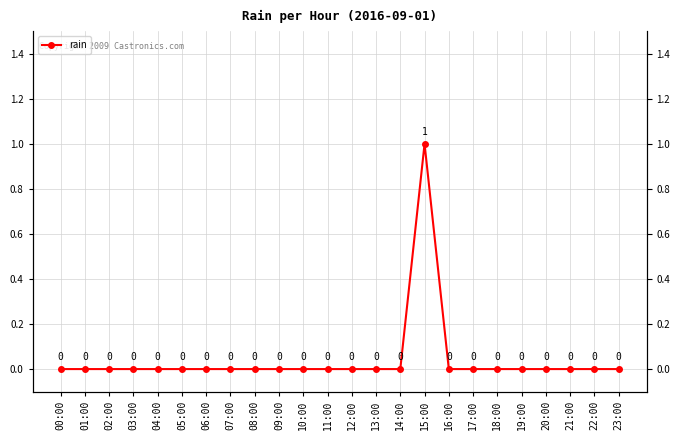

Rank the categories by value from highest to lowest.

15:00, 00:00, 01:00, 02:00, 03:00, 04:00, 05:00, 06:00, 07:00, 08:00, 09:00, 10:00, 11:00, 12:00, 13:00, 14:00, 16:00, 17:00, 18:00, 19:00, 20:00, 21:00, 22:00, 23:00